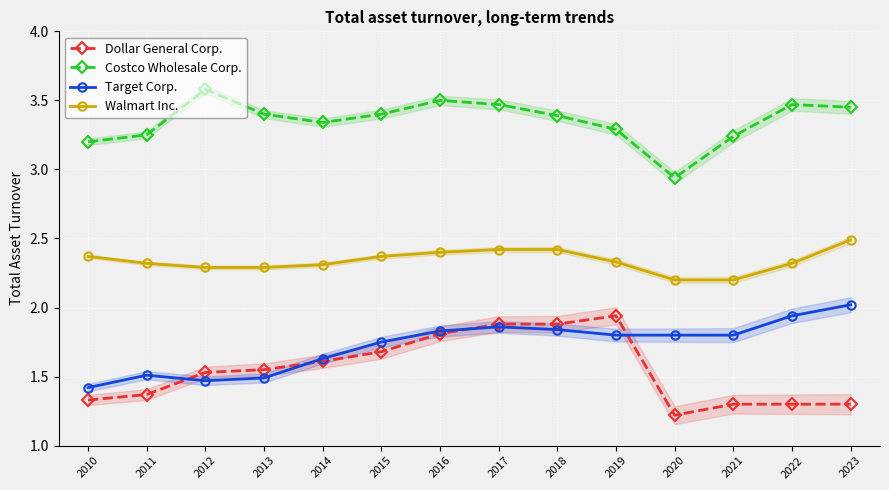

Between 2019 and 2012, which is larger?

2019